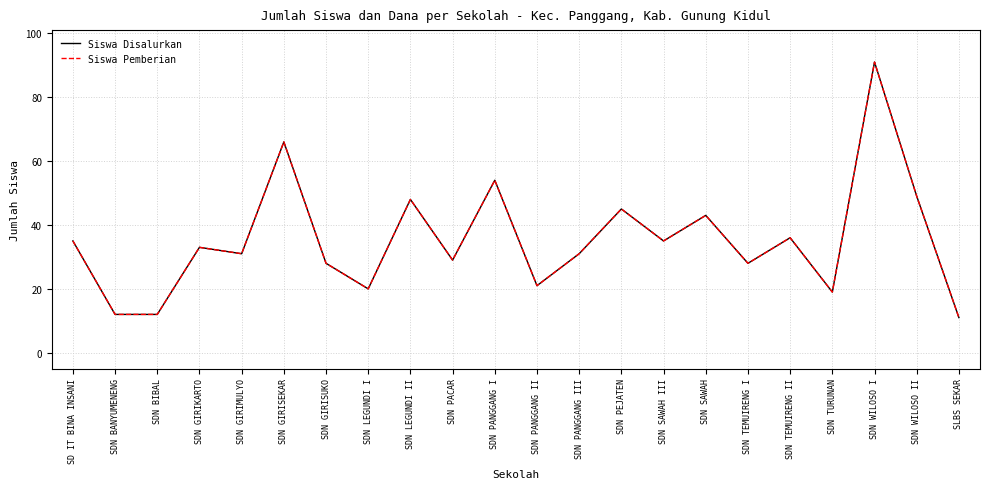

Is it true that Siswa Disalurkan equals 22 at SDN GIRIMULYO?

False